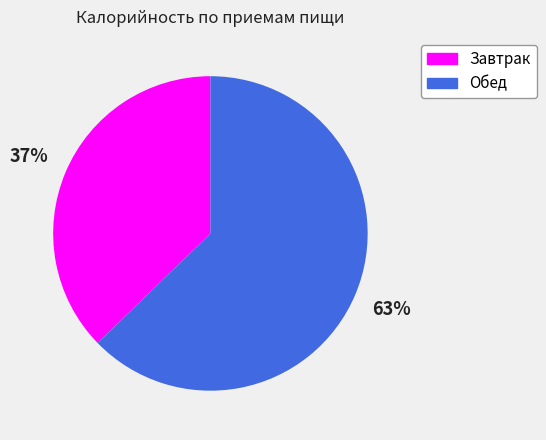

To the nearest percent, what is the combined percentage of Обед and Завтрак?

100%